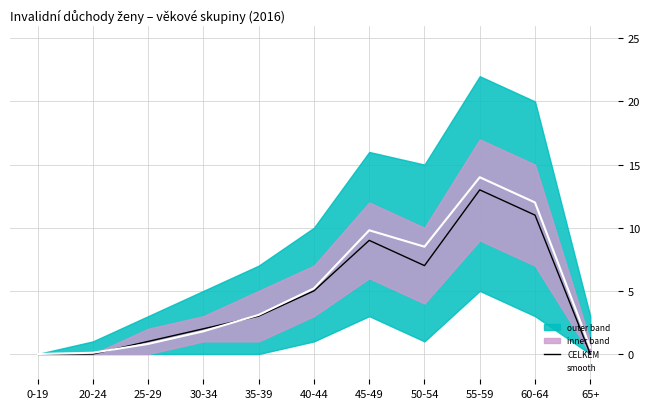

Where do CELKEM and smooth first cross each other?

20-24 and 25-29